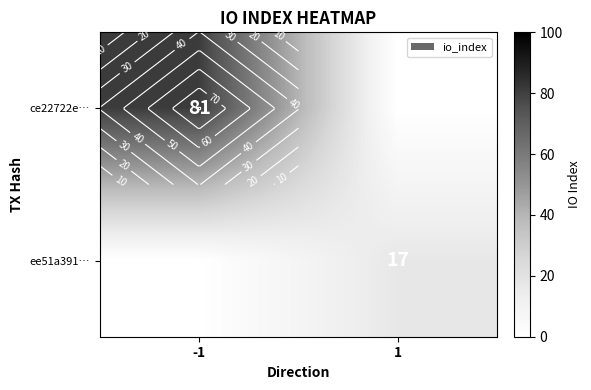

Between -1 and 1, which series saw the biggest shift?

ce22722e…